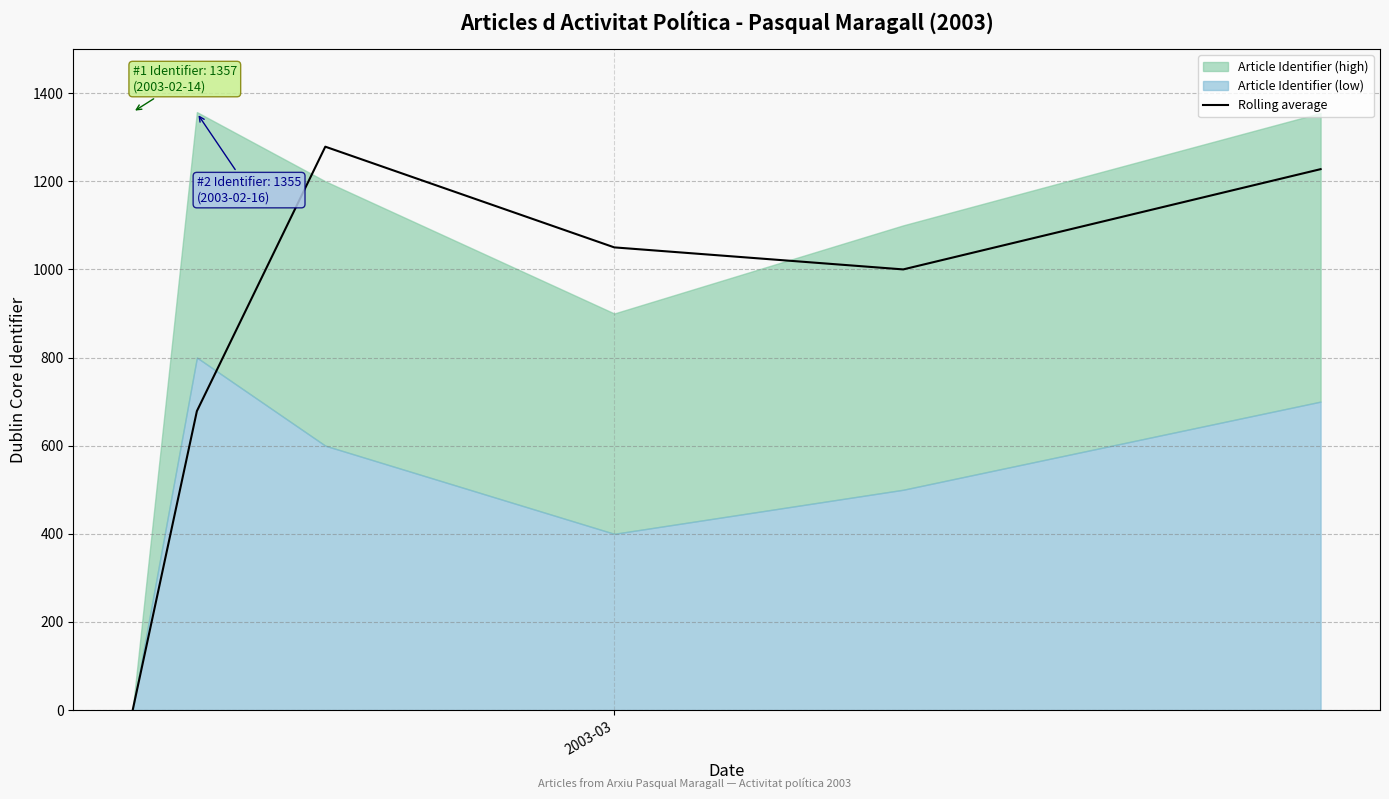

What is the maximum value for Rolling average?

1278.5